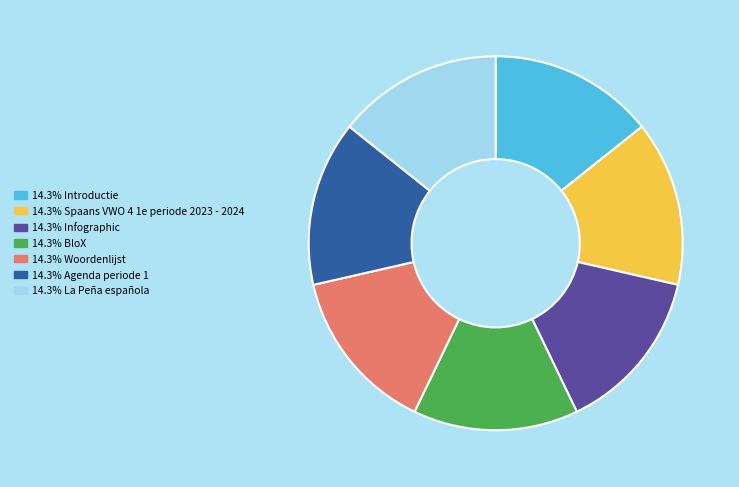

Does any single category account for the majority?

No